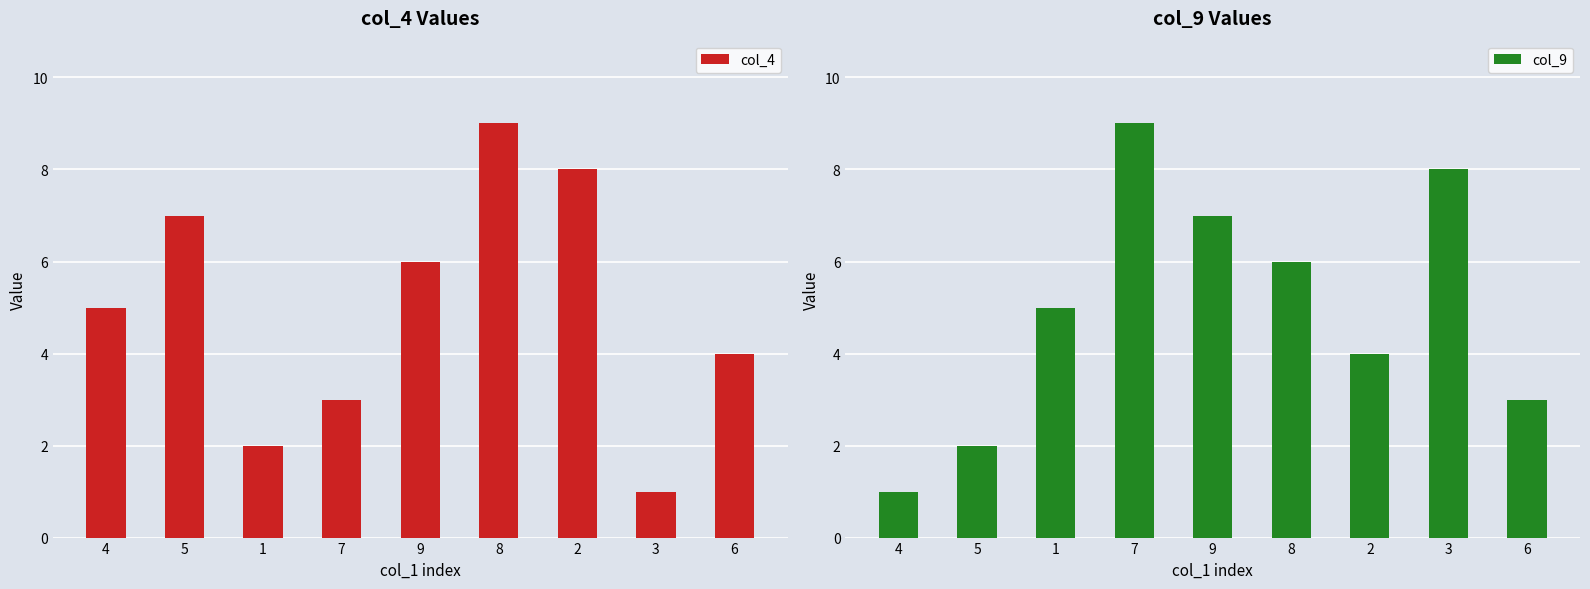

How many data points does each series have?

9